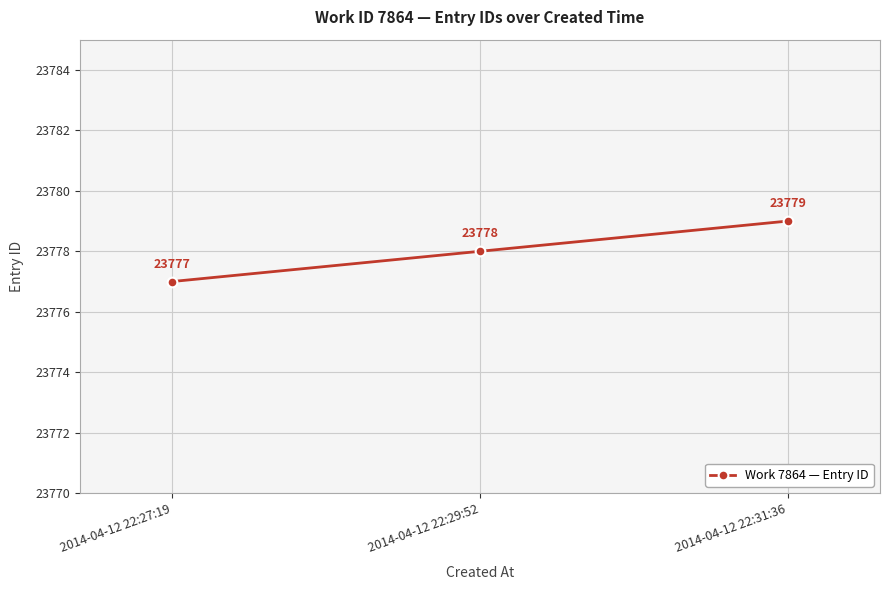

The value at 2014-04-12 22:27:19 is 23777. True or false?

True